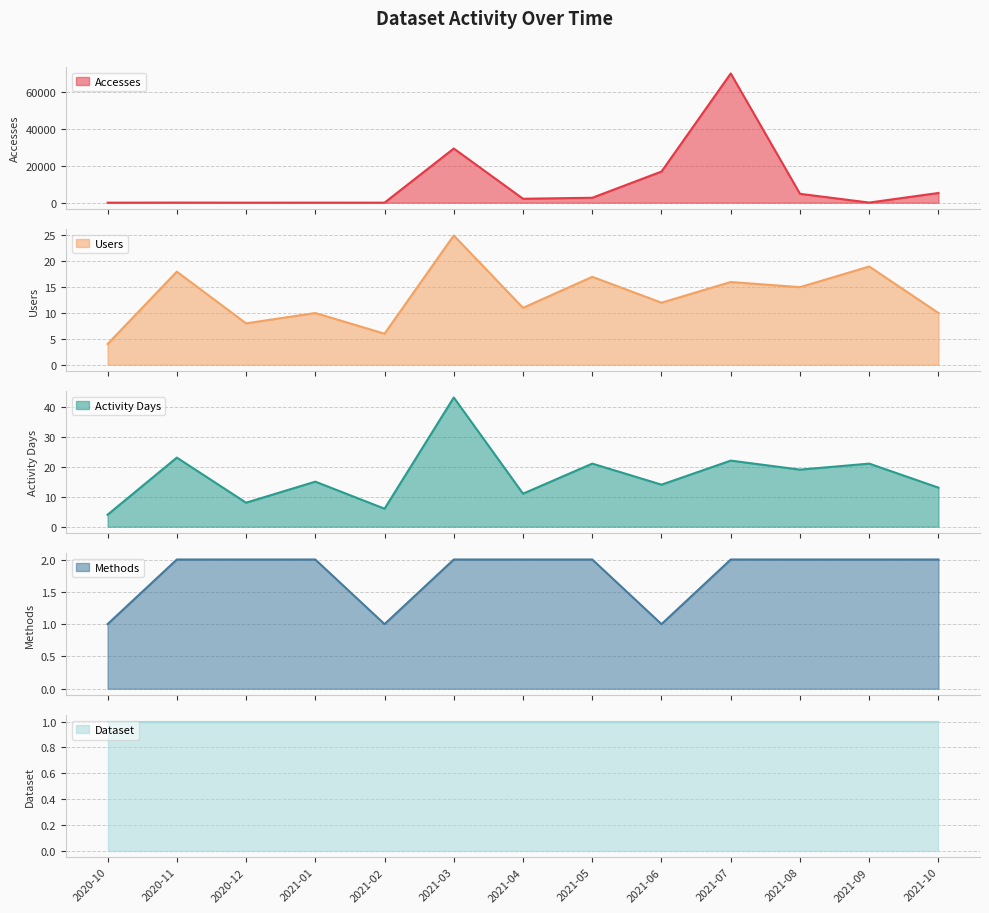

Which series has the largest total across all categories?

Accesses